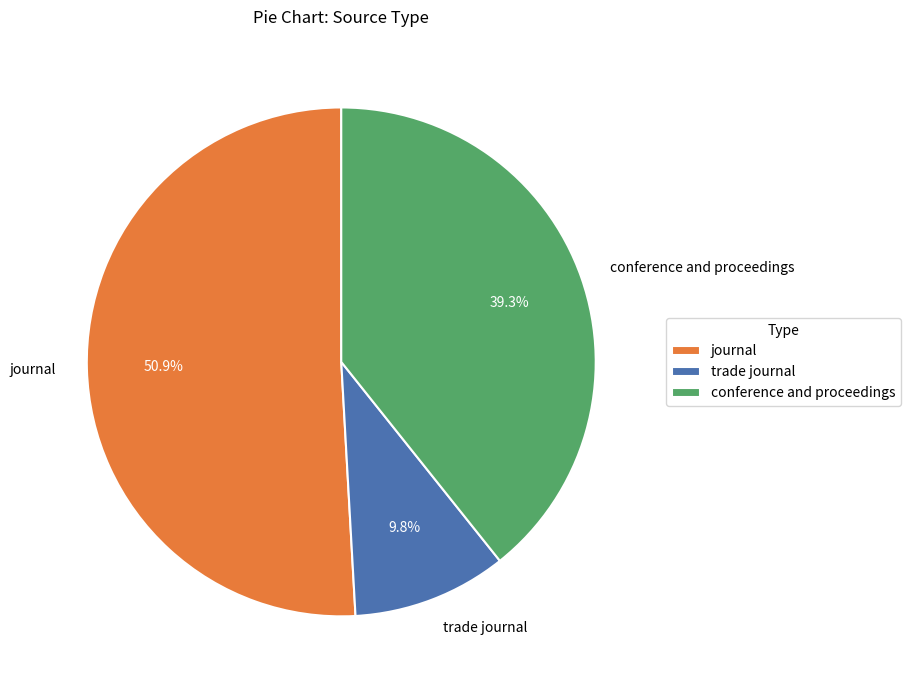

Combined, do conference and proceedings and journal account for over 50%?

Yes